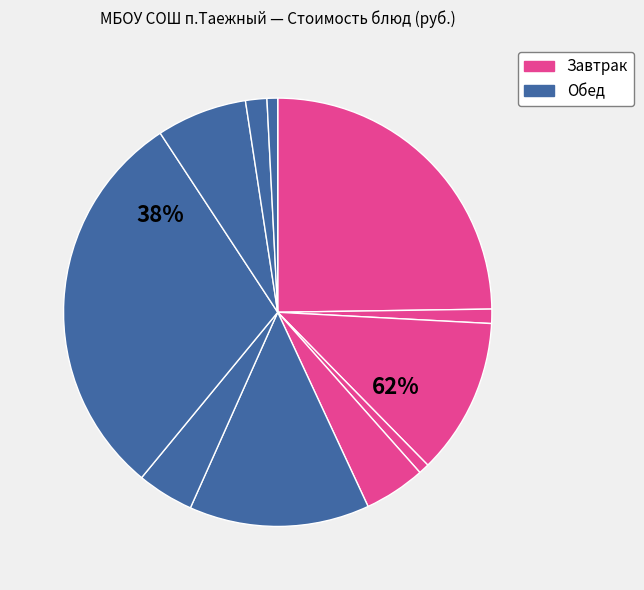

Does any single category account for the majority?

No